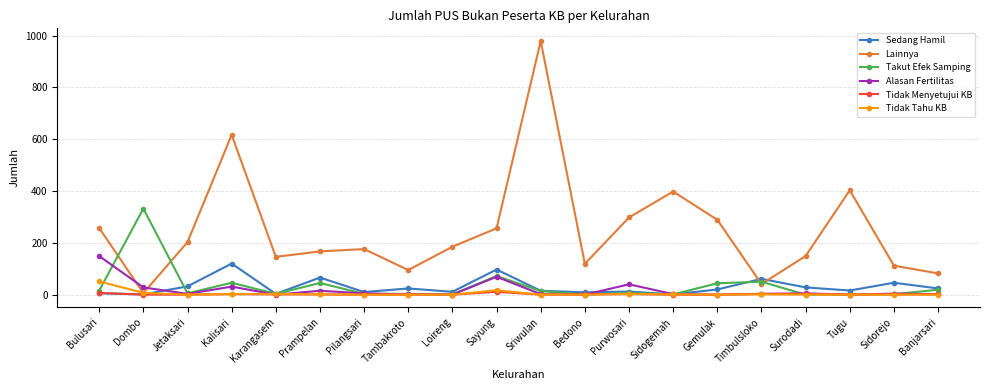

At which category is the sum across all series the highest?

Sriwulan